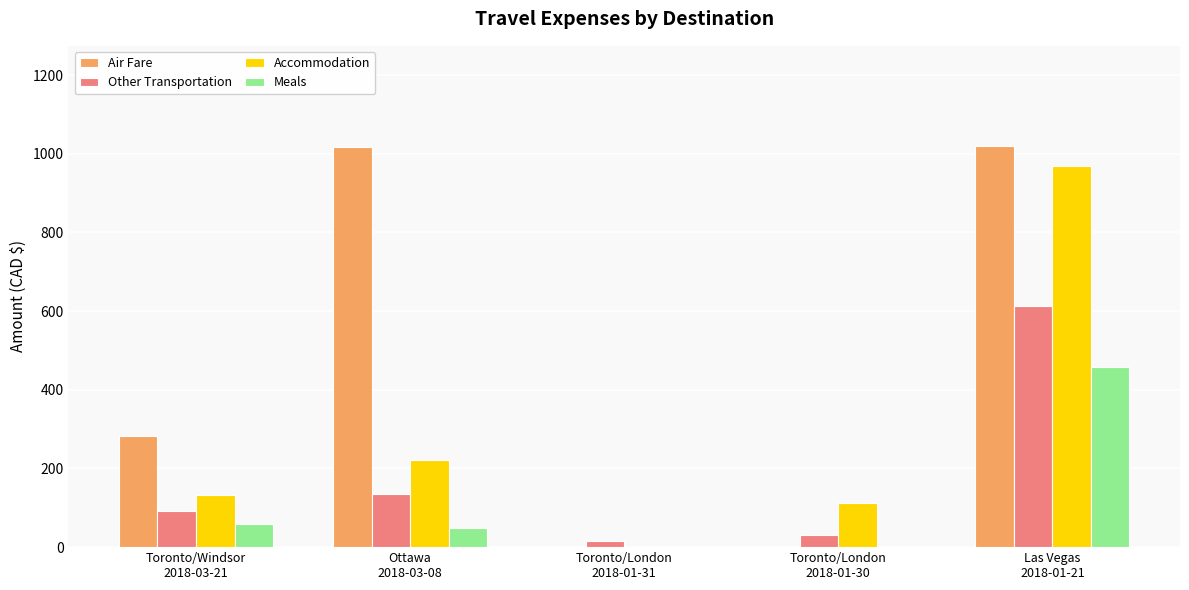

Count the number of categories in the chart.

5